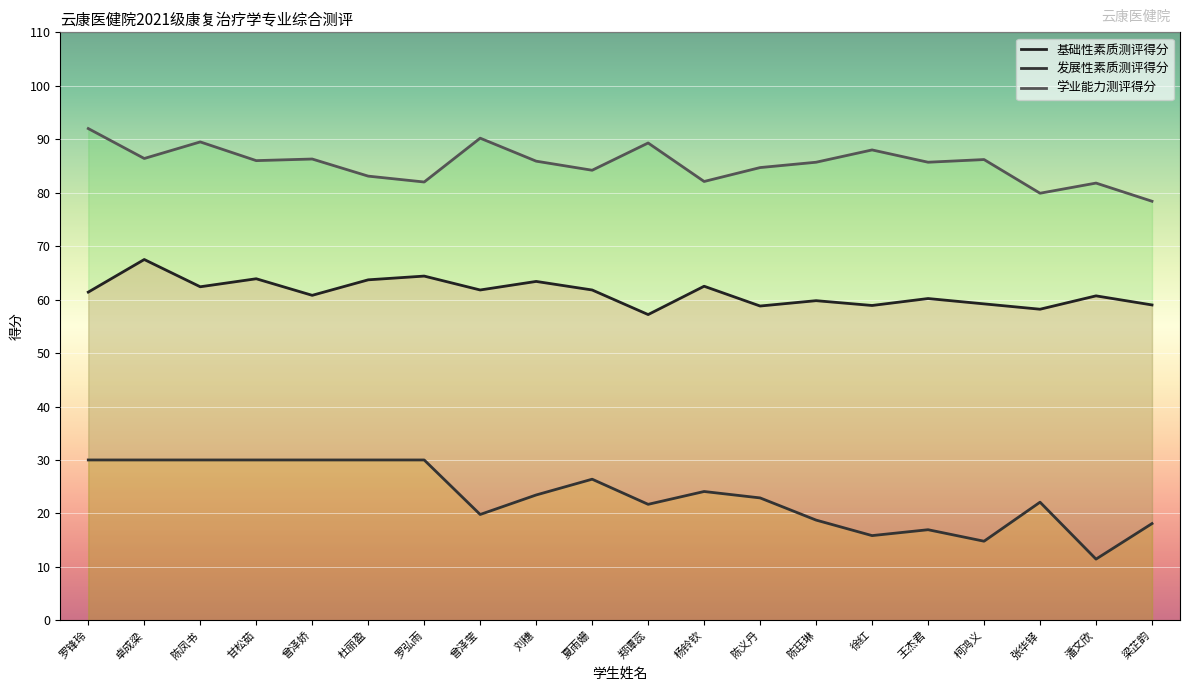

At which label does 基础性素质测评得分 reach its peak?

卓成梁